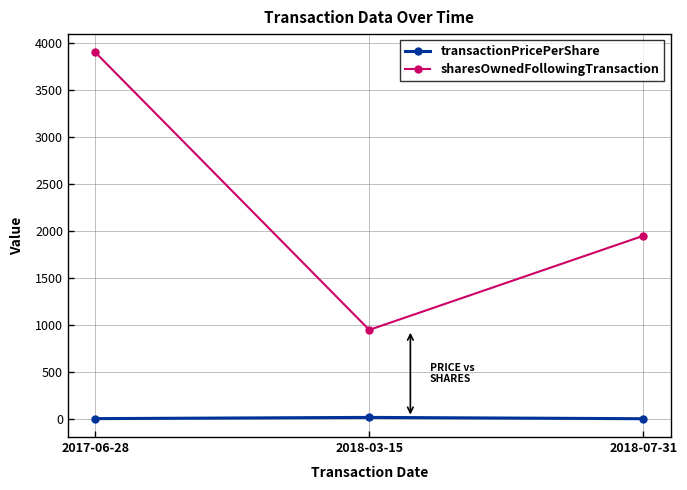

What is the difference between the maximum and minimum values in the sharesOwnedFollowingTransaction series?

2950.0